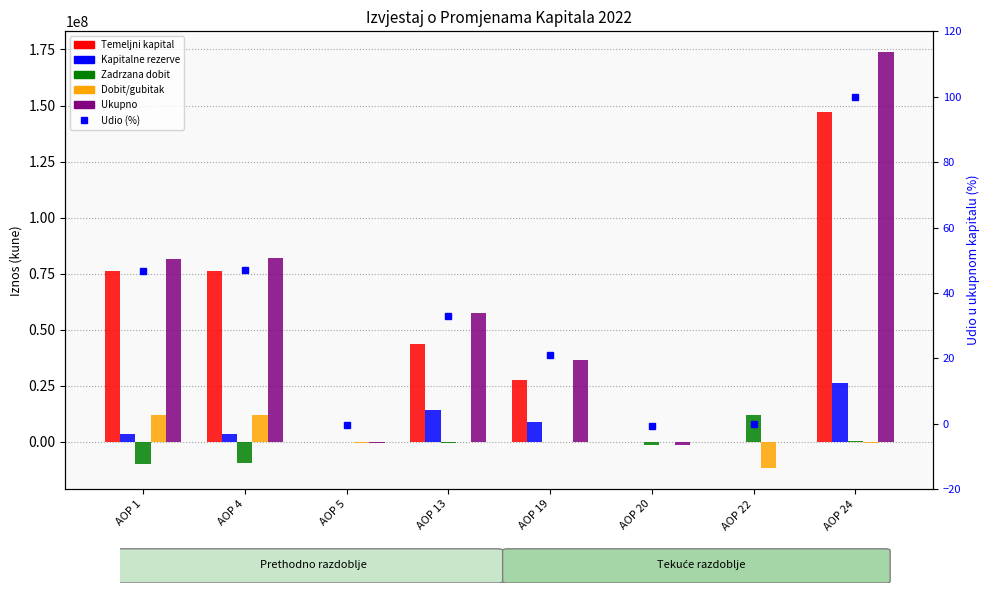

Where is Temeljni kapital nearest to the value 73650900?

AOP 1